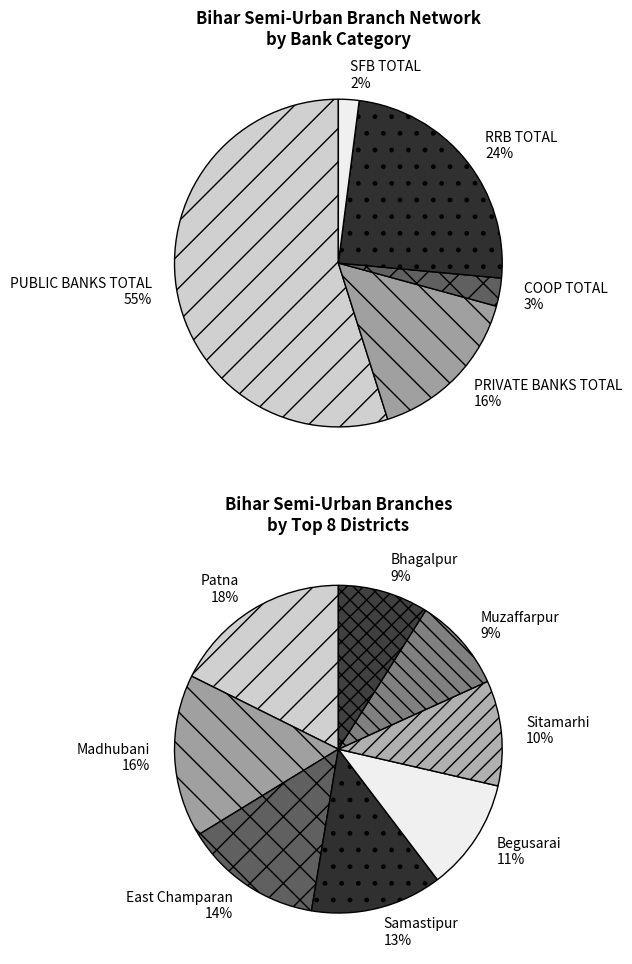

Which series has the widest spread of values?

PUBLIC BANKS TOTAL